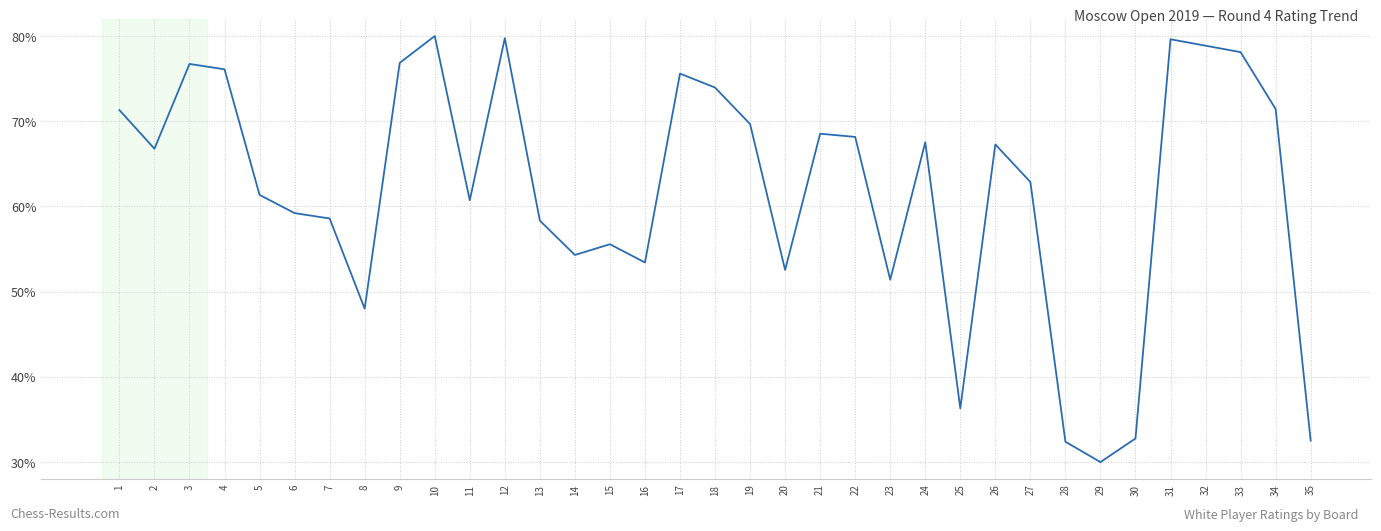

What is the change in value from 34 to 35?

-38.9